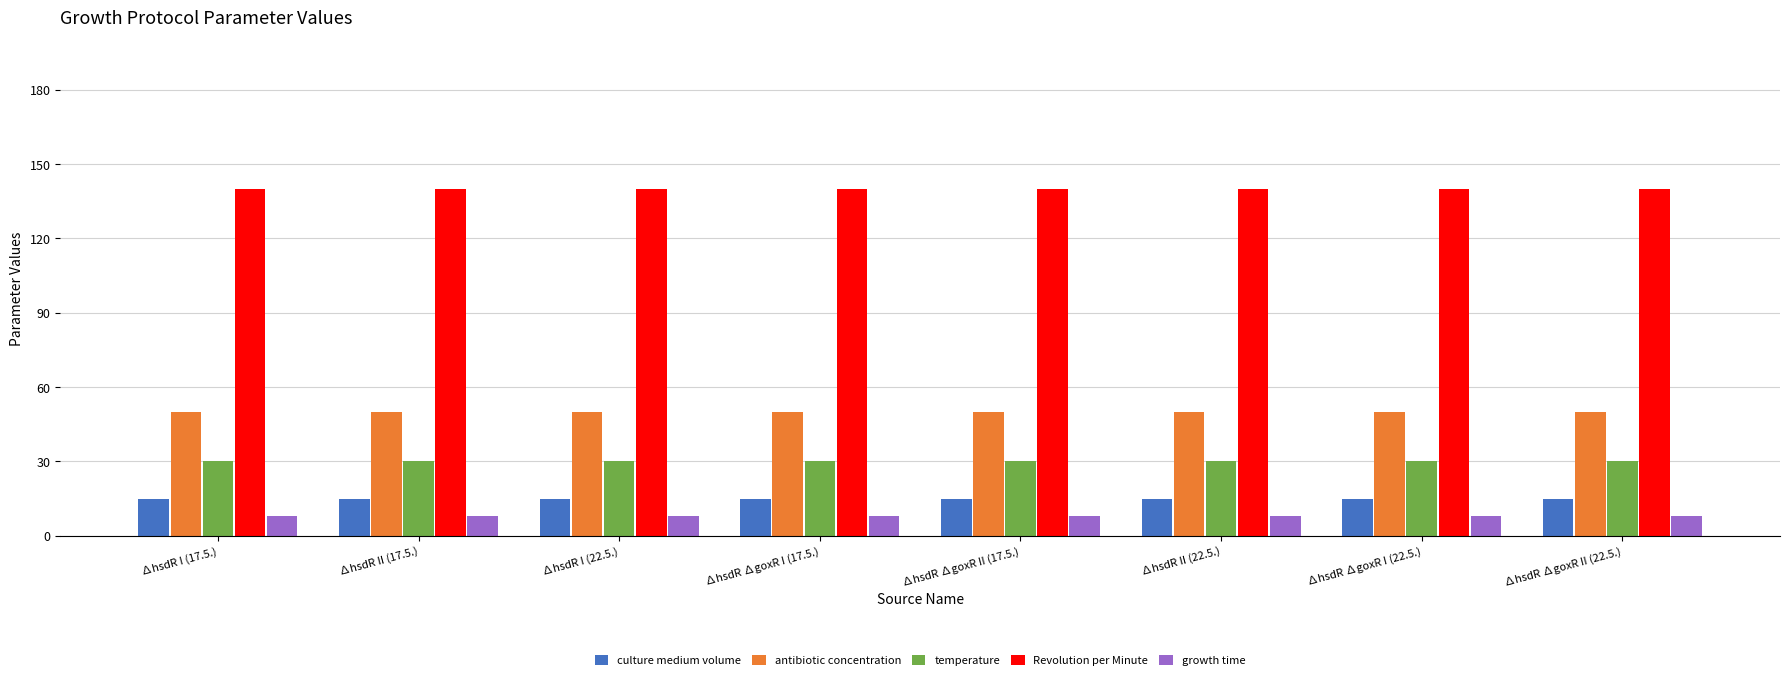

The value of antibiotic concentration at ∆hsdR II (22.5.) is 50. True or false?

True